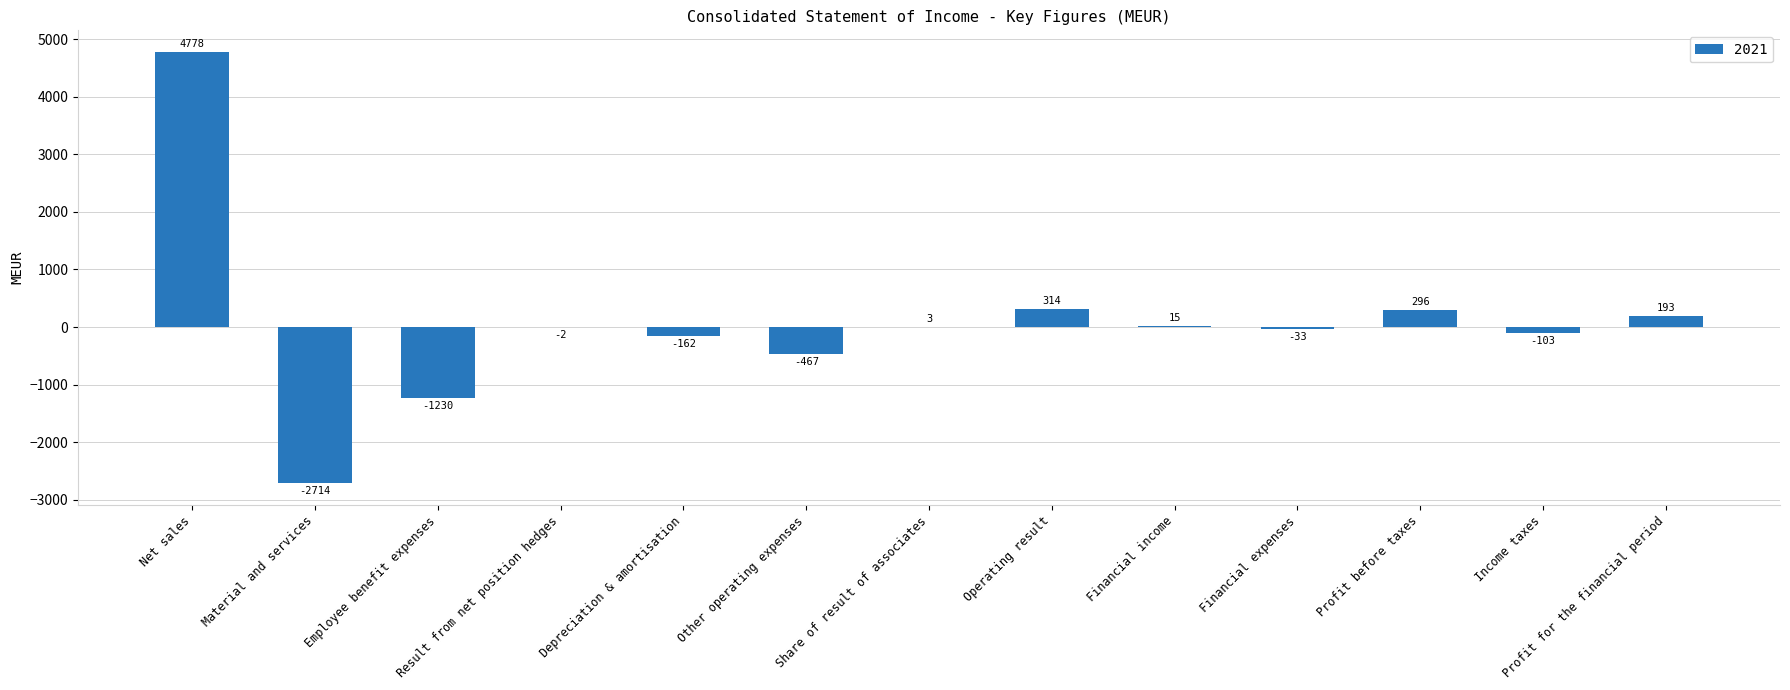

Which has a higher value, Financial income or Net sales?

Net sales